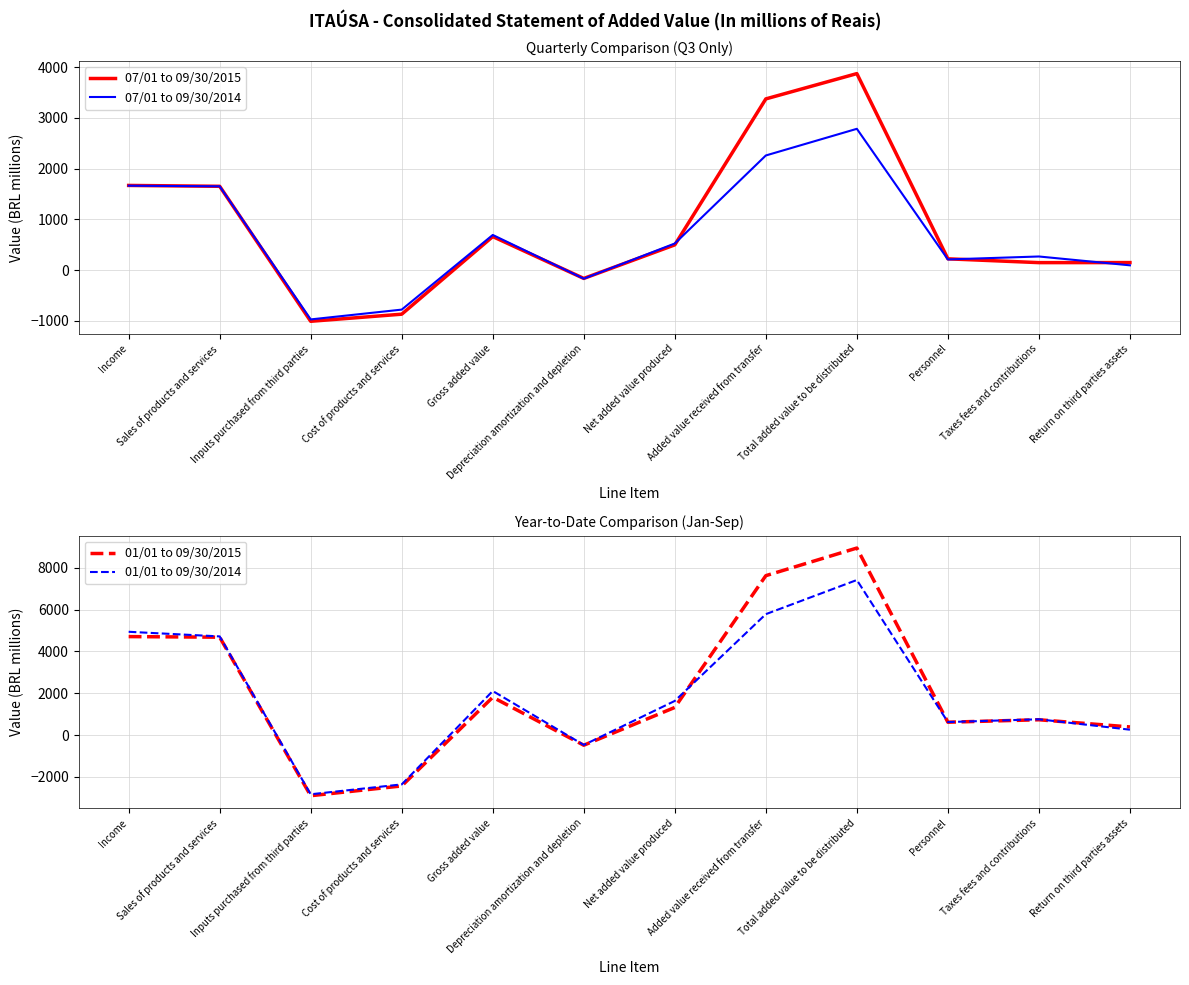

How many data points does each series have?

12